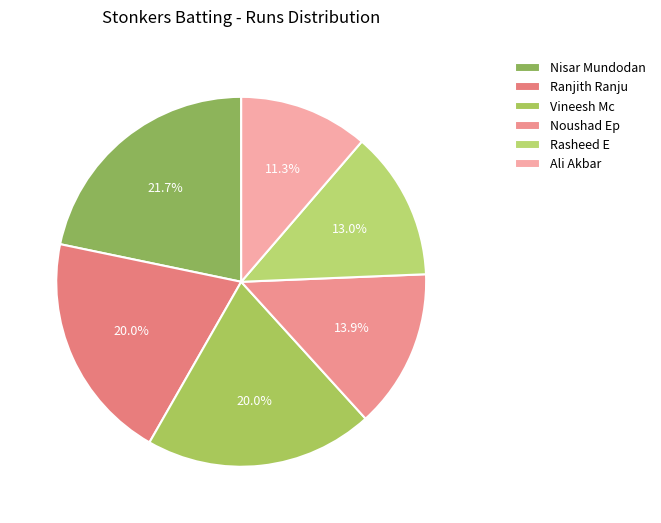

Which slice is the smallest?

Ali Akbar